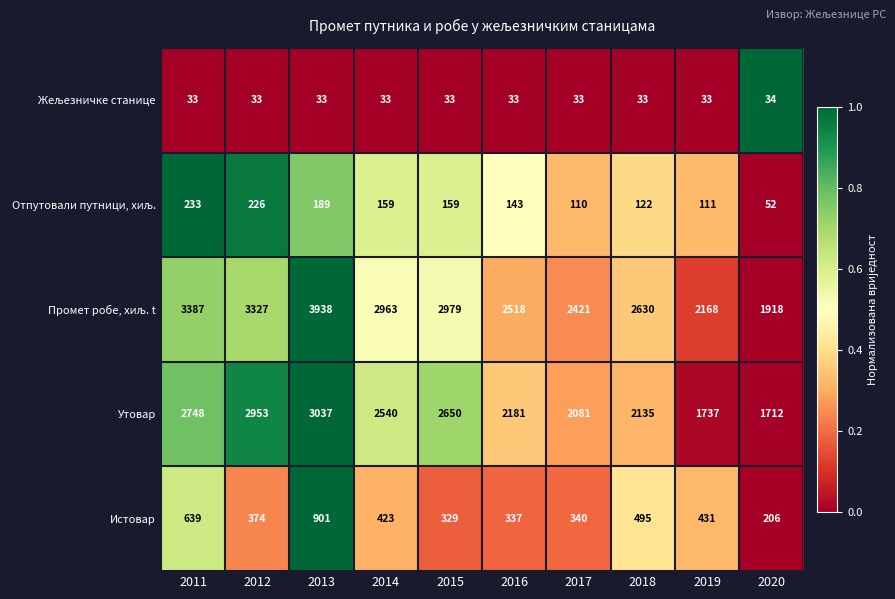

What is the spread (max minus min) of values at 2019?

2135